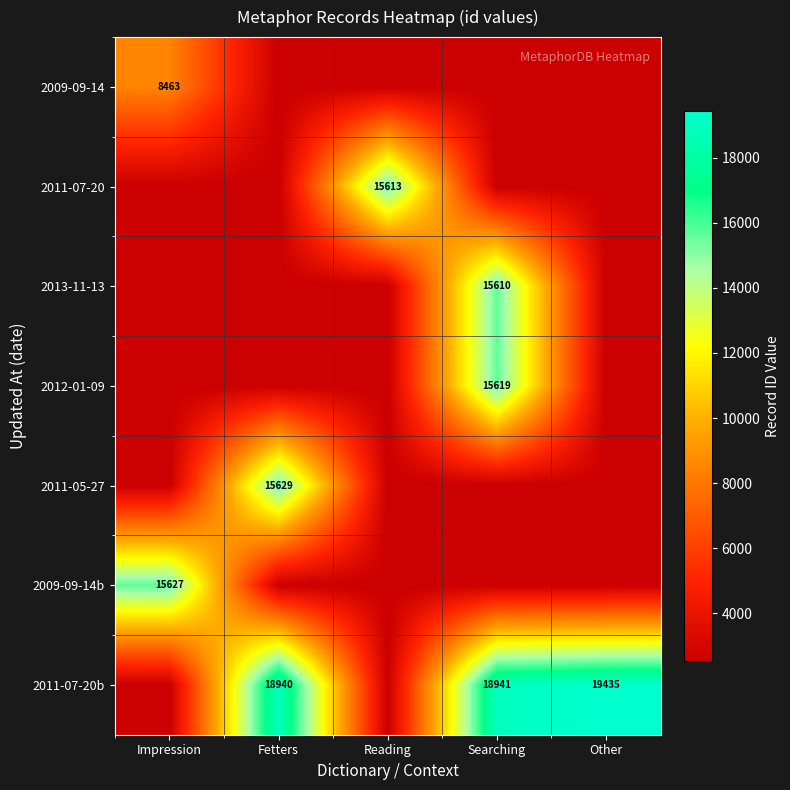

How many series are shown in this chart?

7